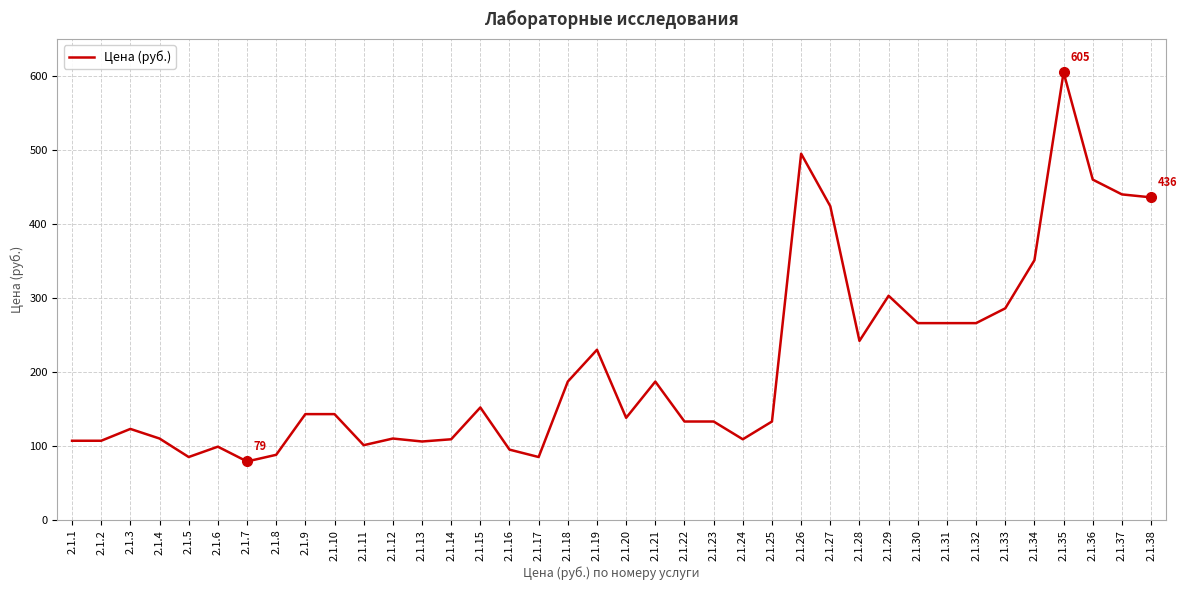

True or false: the data shows 72 at 2.1.2.

False